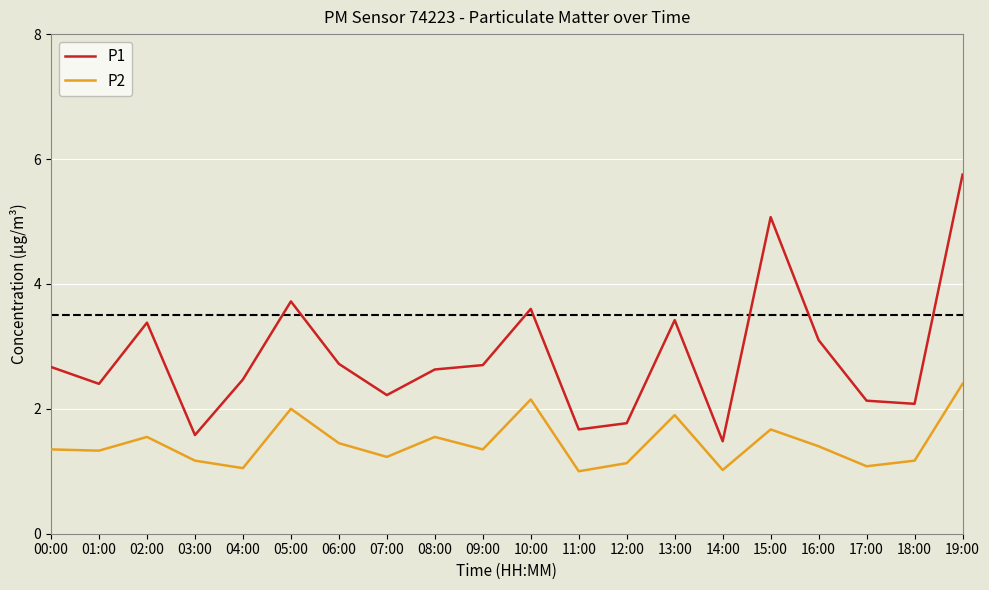

Where is the first local maximum for P2?

02:00